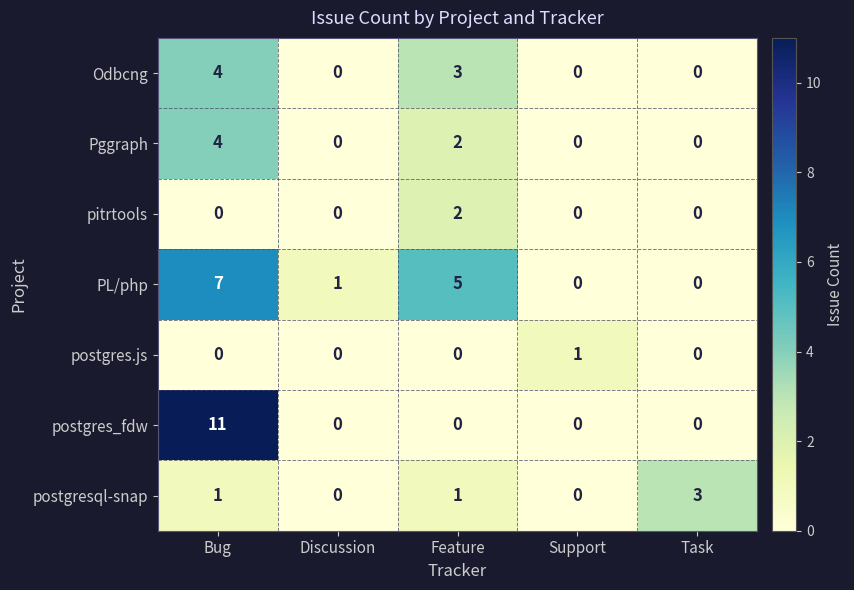

The value of postgres_fdw at Bug is 19. True or false?

False